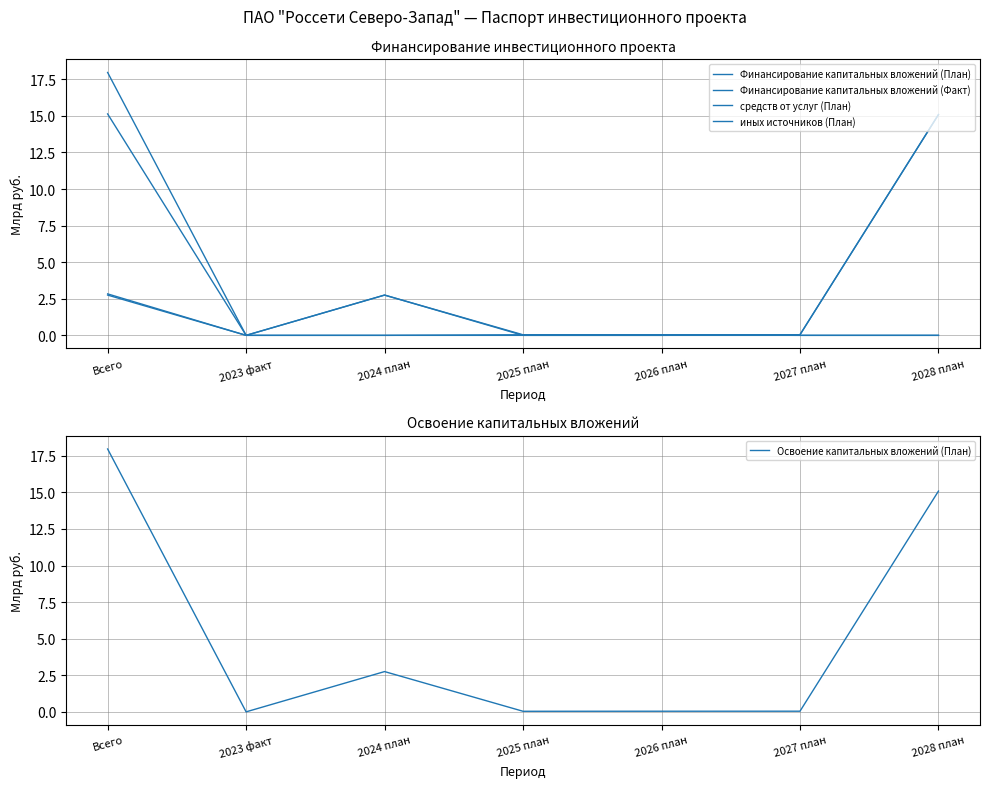

How many interior local peaks does the иных источников (План) series have?

2